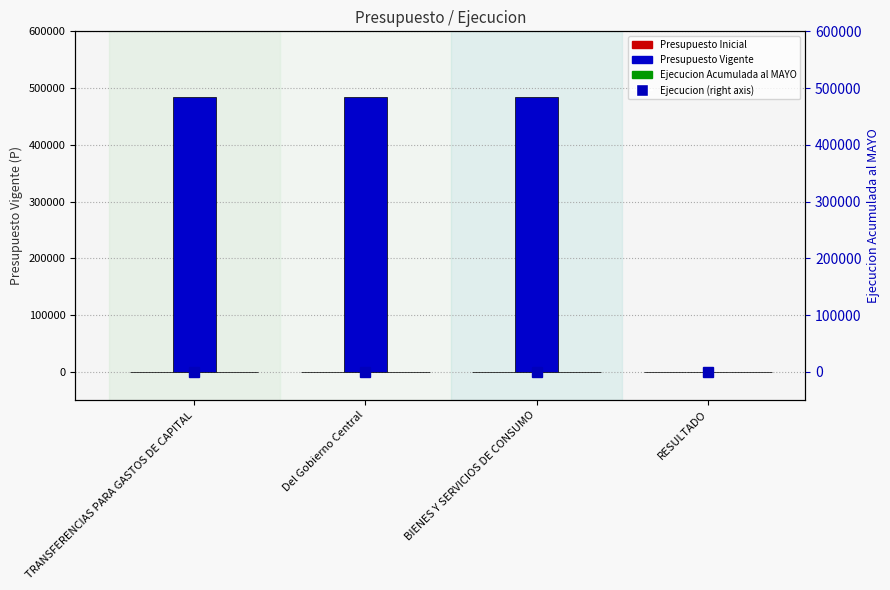

True or false: Presupuesto Vigente has a value of 308123 at Del Gobierno Central.

False